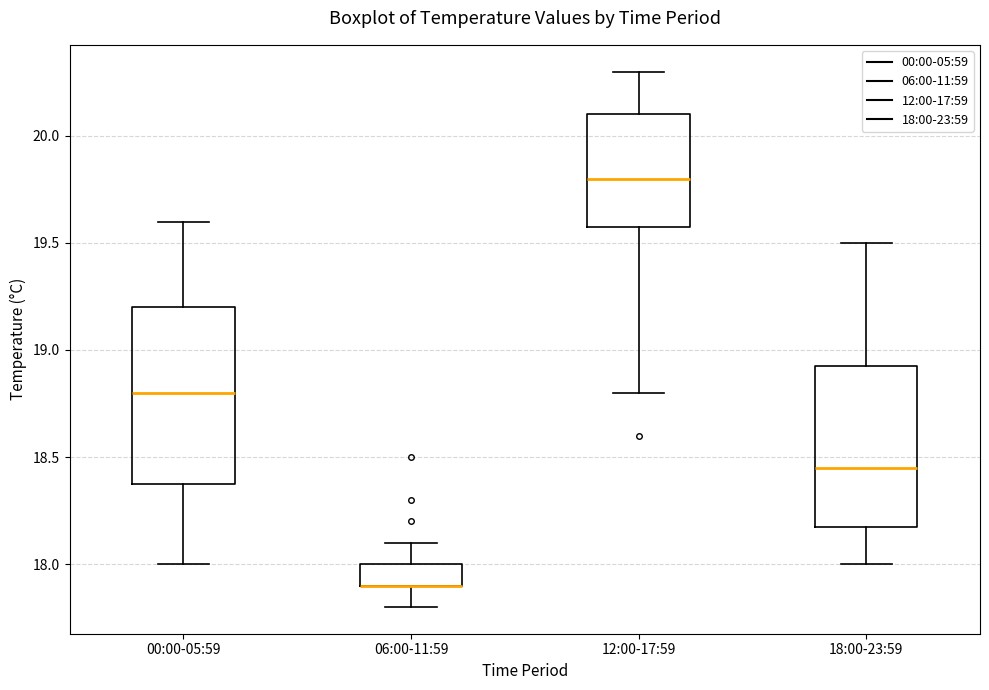

Reading left to right, read every box against the y-axis: the position of its median line, the range the box covers, and the ends of its whiskers. The values are not printed on the chart, so give them approximately, as read against the axis.

00:00-05:59: median 18.80, box 18.40 to 19.20, whiskers 18.00 to 19.60
06:00-11:59: median 17.90 (drawn on the box's lower edge), box 17.90 to 18.00, whiskers 17.80 to 18.10
12:00-17:59: median 19.80, box 19.60 to 20.10, whiskers 18.80 to 20.30
18:00-23:59: median 18.45, box 18.20 to 18.95, whiskers 18.00 to 19.50